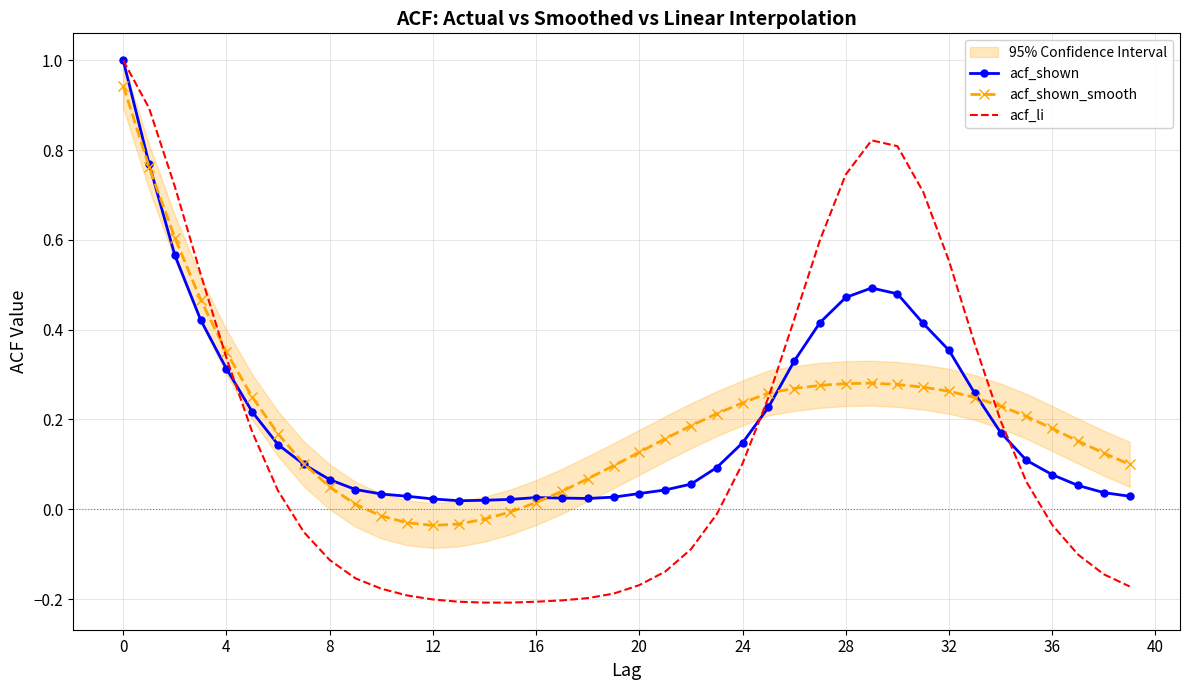

Count the number of categories in the chart.

40